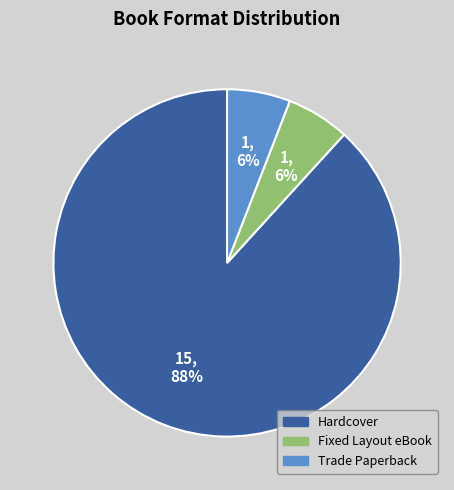

What is the largest slice in the pie chart?

Hardcover